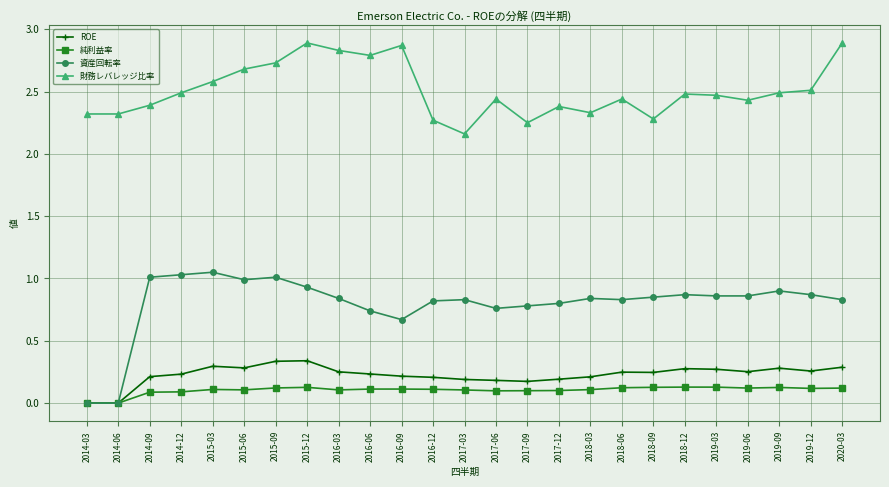

How many distinct data groups are displayed?

4